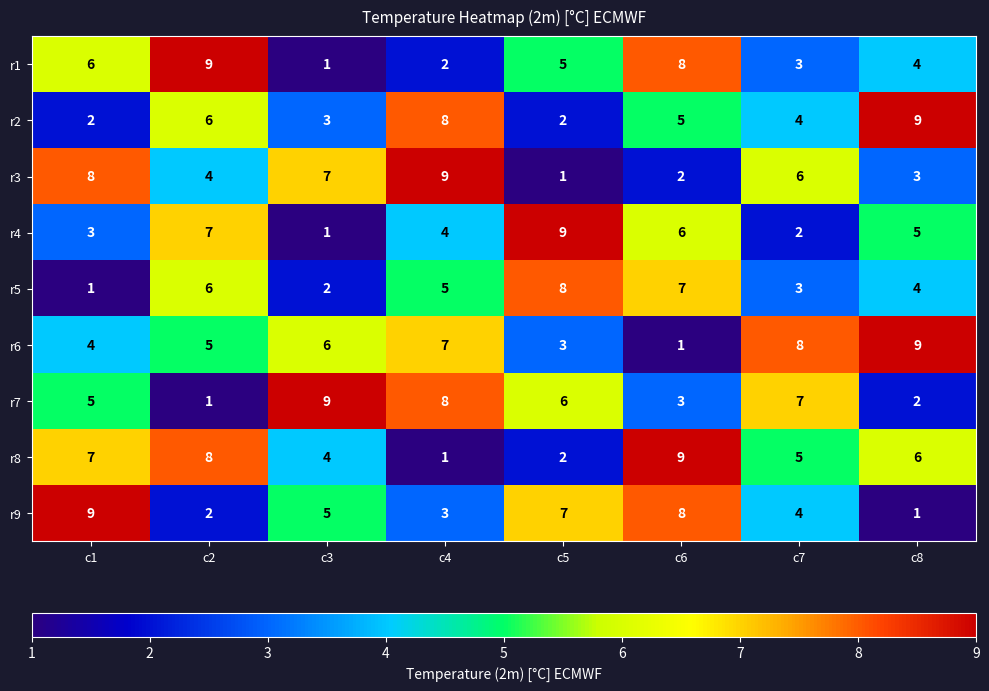

Rank the categories by r3 value from lowest to highest.

c5, c6, c8, c2, c7, c3, c1, c4